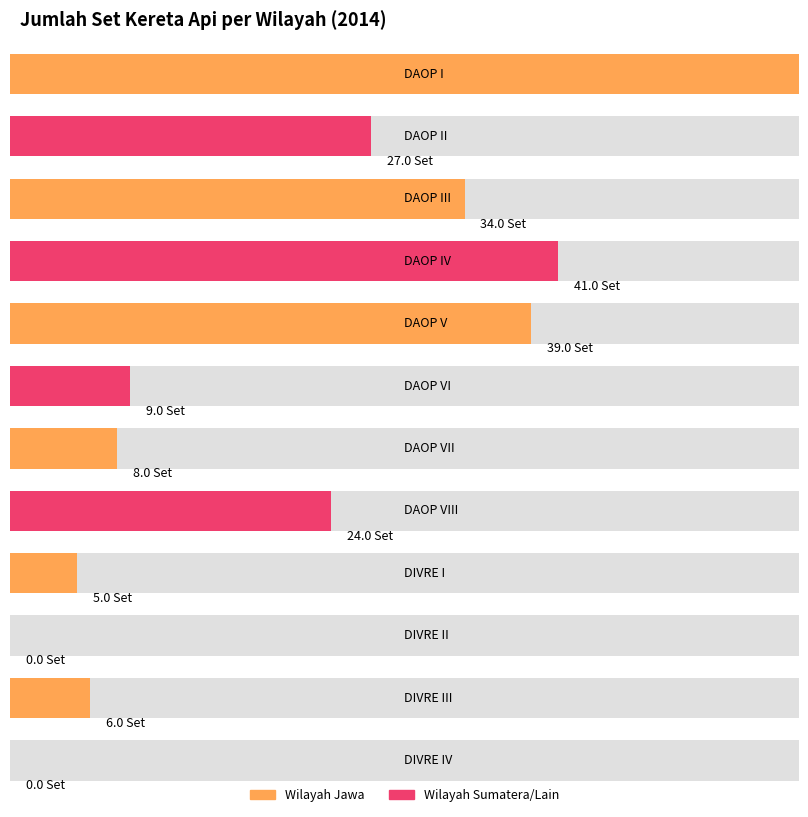

What is the maximum value shown in the chart?

59